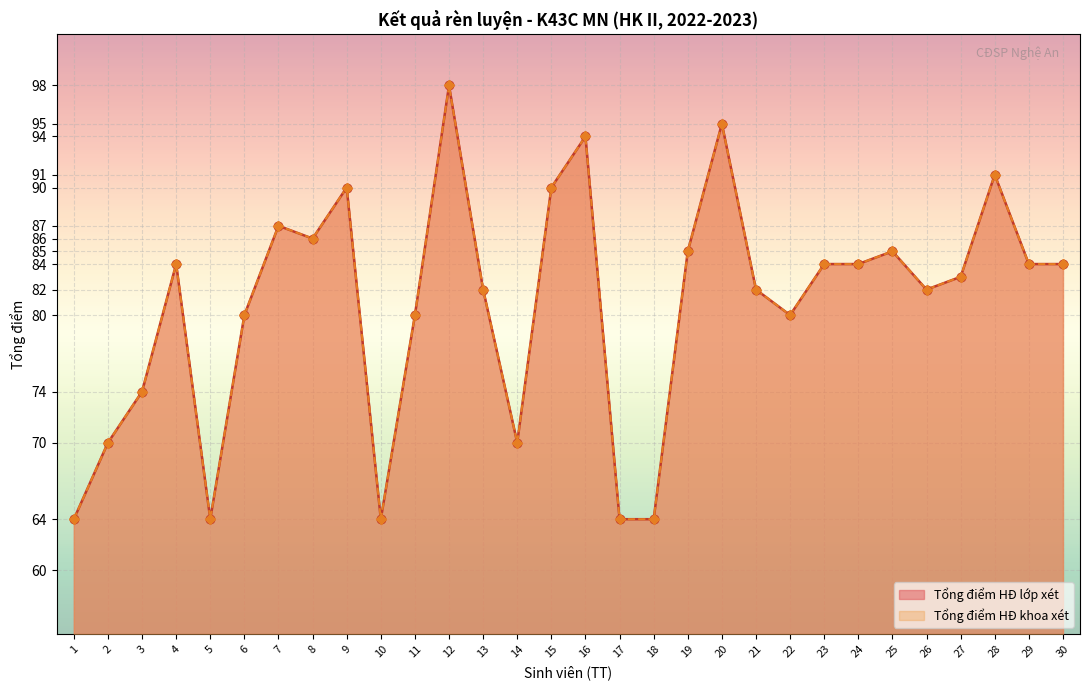

Is the value of Tổng điểm HĐ khoa xét at 28 greater than the value of Tổng điểm HĐ lớp xét at 6?

Yes